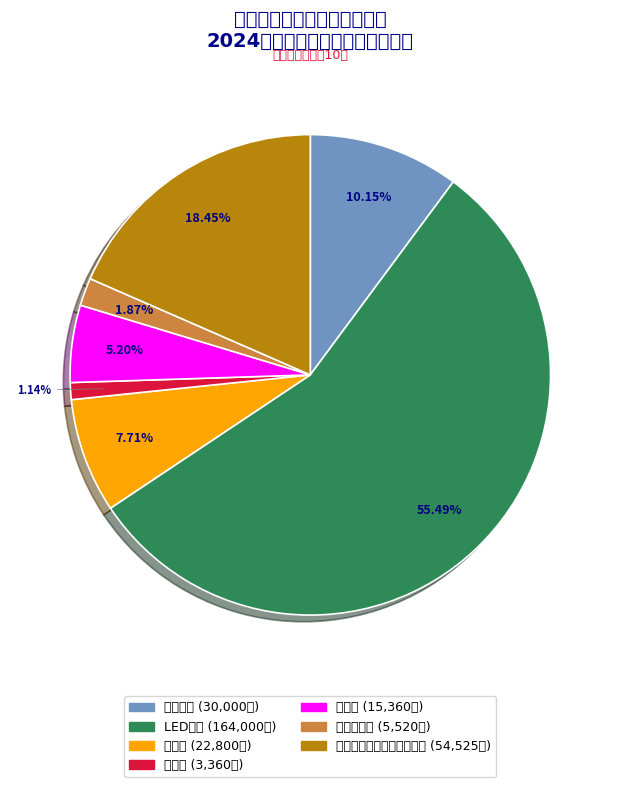

Which slice is the largest?

LED屏幕